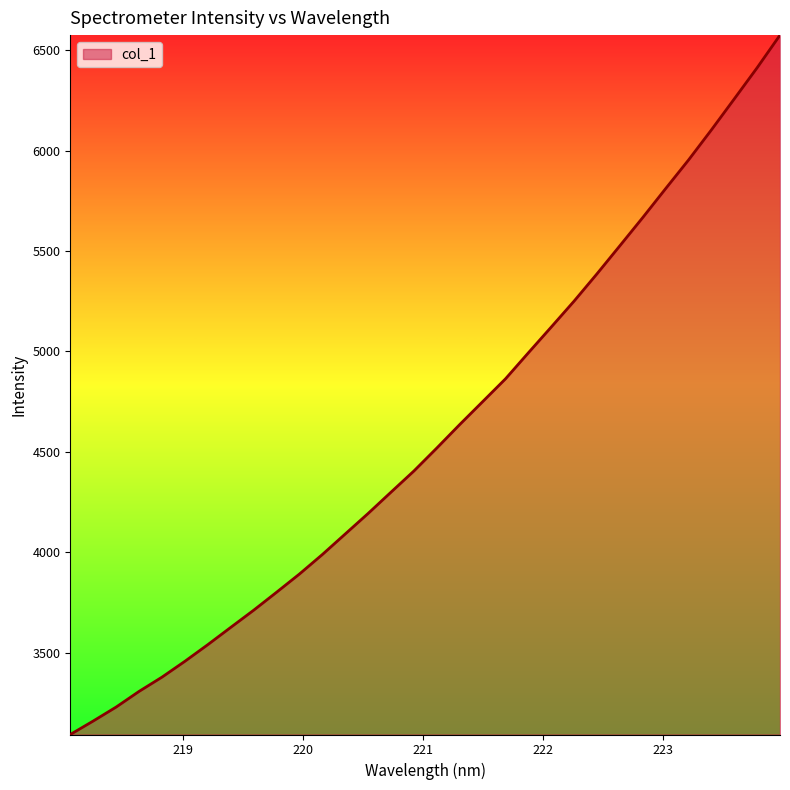

What is the difference between the maximum and minimum values?

3480.5